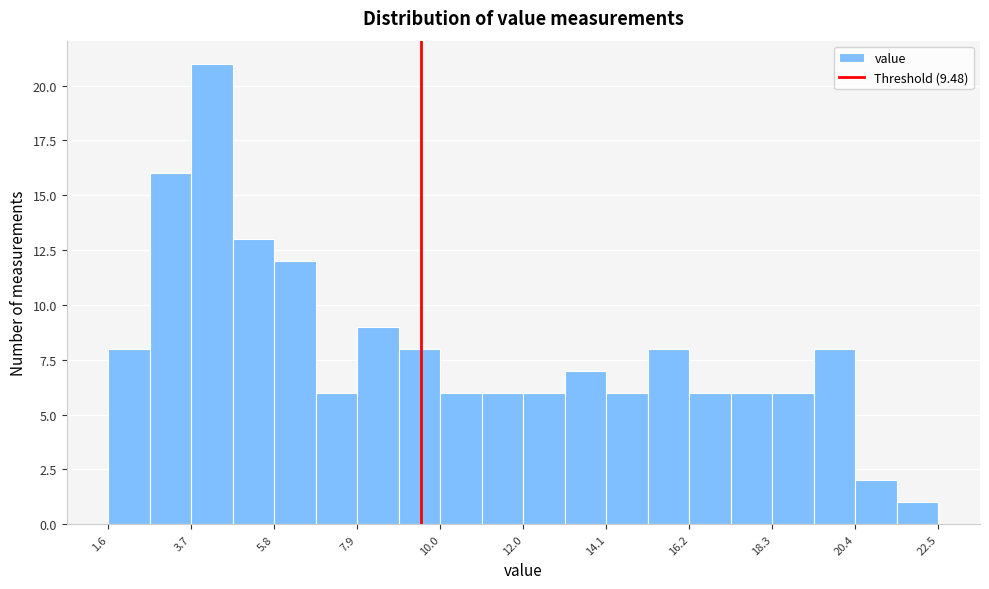

Read against the x-axis, roughly where is the centre of the tallest bar?

4.0